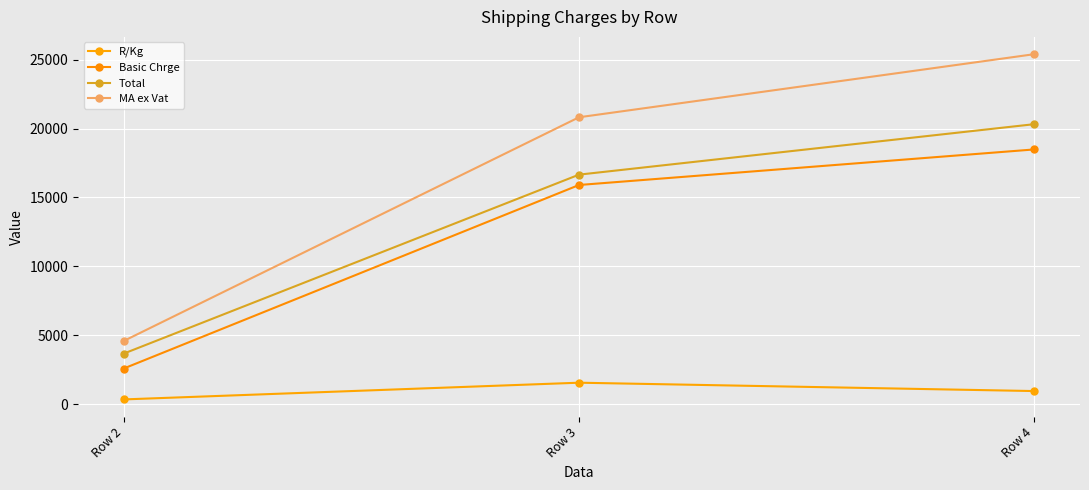

The value of MA ex Vat at Row 3 is 20823.6. True or false?

True